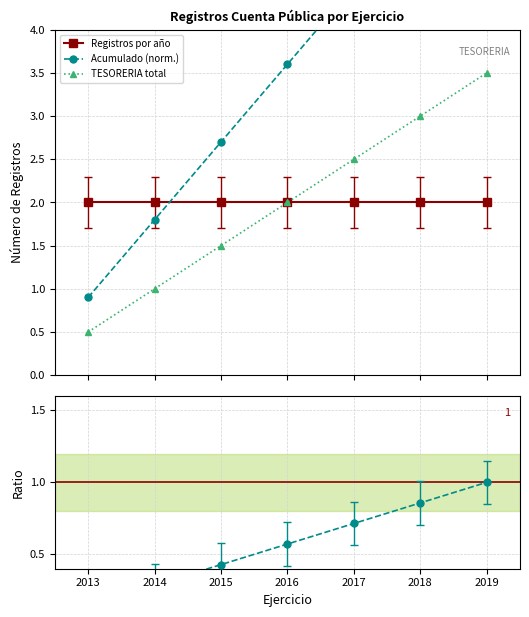

True or false: Ratio Acumulado and TESORERIA total intersect in this chart.

False